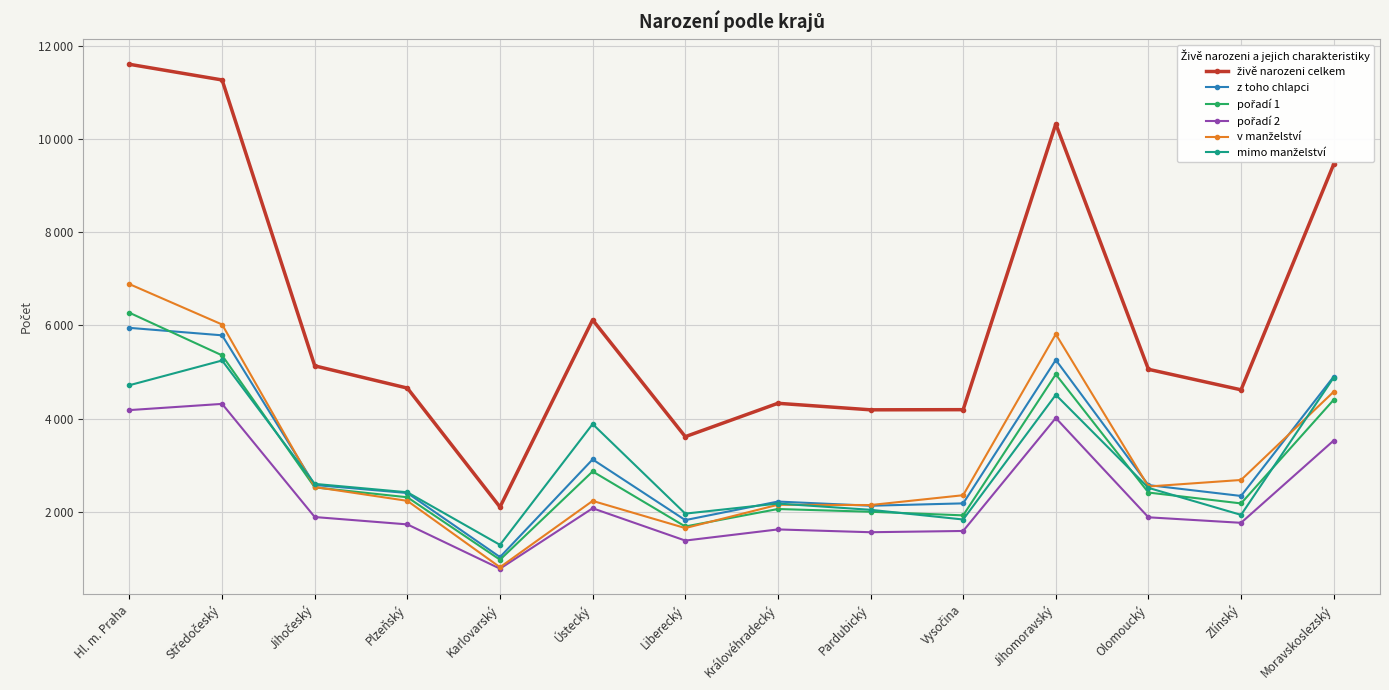

Is this an area chart (filled region under the line)?

No